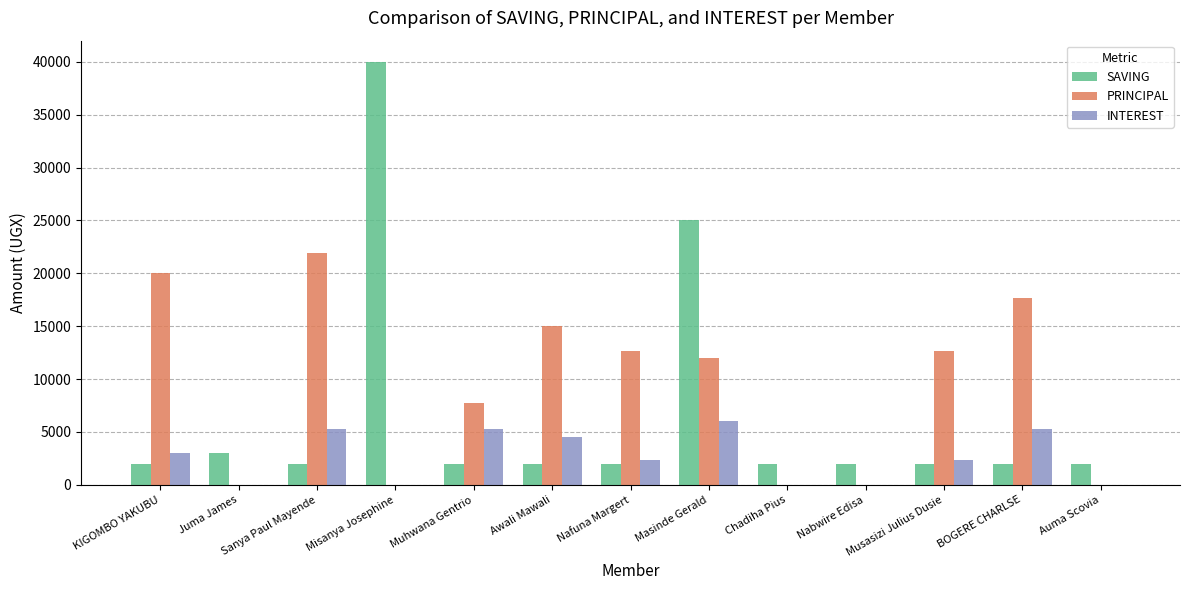

What is the approximate value of SAVING at Juma James, to the nearest 100?

3000